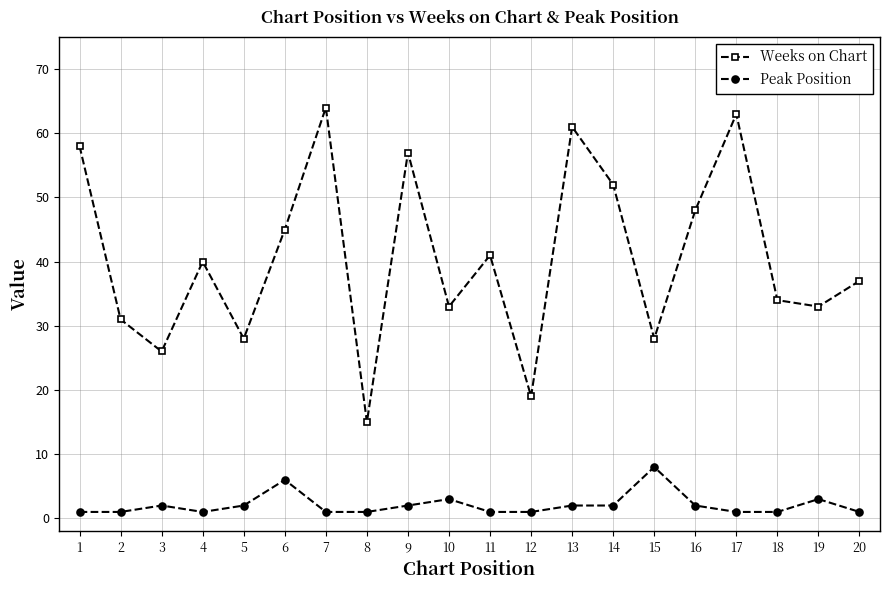

Reading right to left, transcribe all the data shown in this chart.

Weeks on Chart: 20=37	19=33	18=34	17=63	16=48	15=28	14=52	13=61	12=19	11=41	10=33	9=57	8=15	7=64	6=45	5=28	4=40	3=26	2=31	1=58
Peak Position: 20=1	19=3	18=1	17=1	16=2	15=8	14=2	13=2	12=1	11=1	10=3	9=2	8=1	7=1	6=6	5=2	4=1	3=2	2=1	1=1